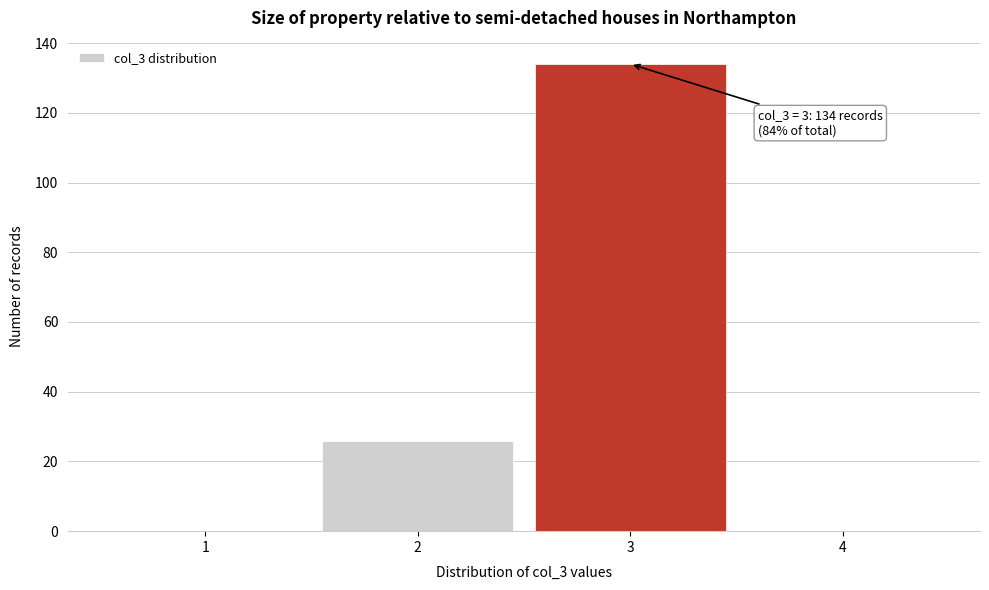

Reading left to right, what are all the values shown in this chart?

1=0	2=26	3=134	4=0